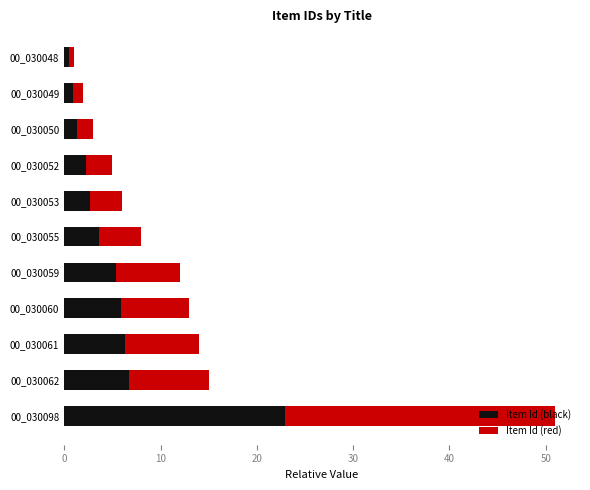

Is it true that Item Id (black) equals 0.9 at 00_030049?

True